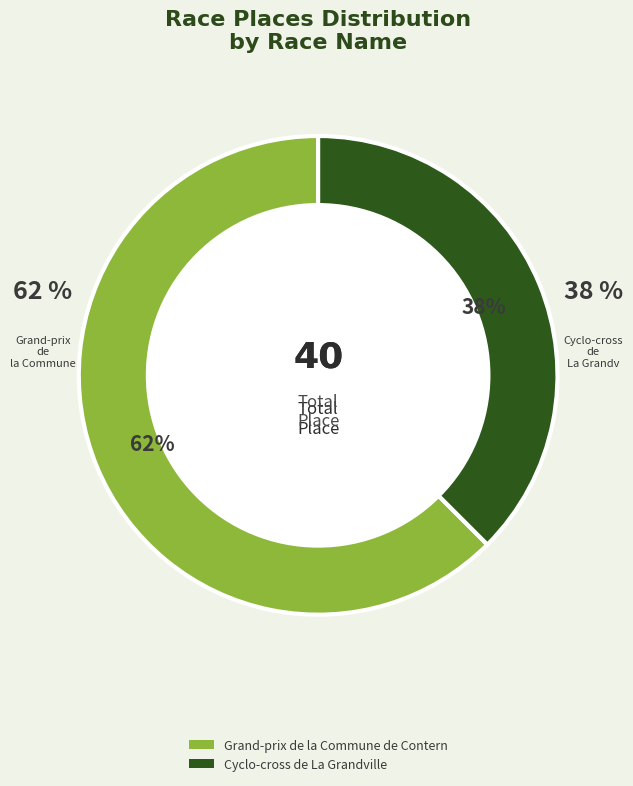

How many slices are in this pie chart?

2